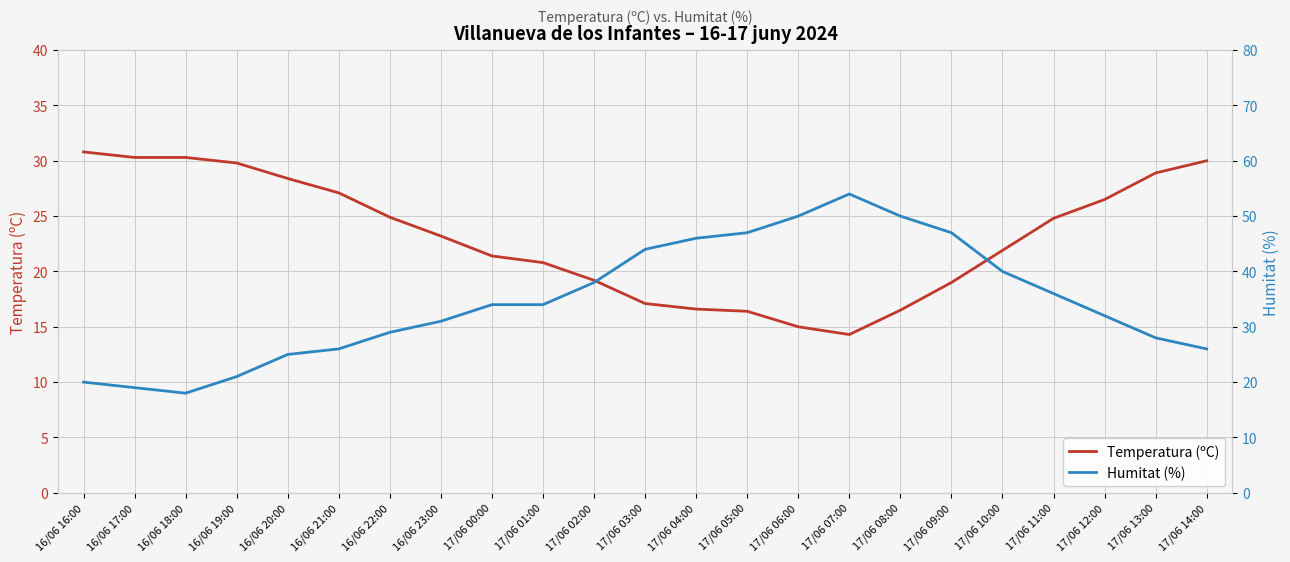

The Humitat (%) series shows 47.0 at 17/06 05:00. True or false?

True